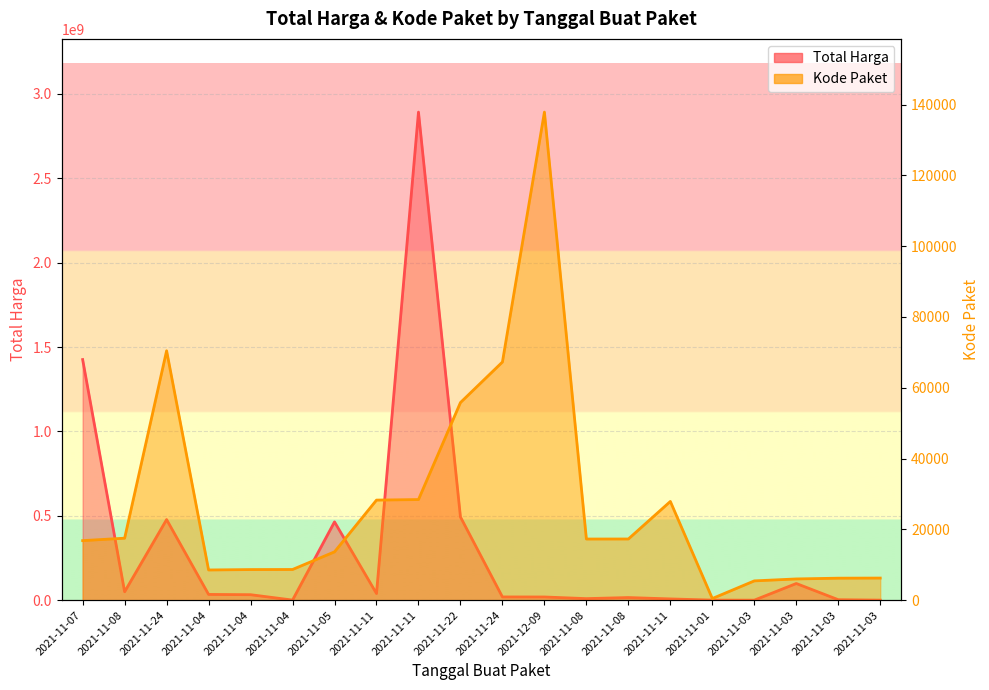

At how many categories does at least one series exceed 1213610426?

2